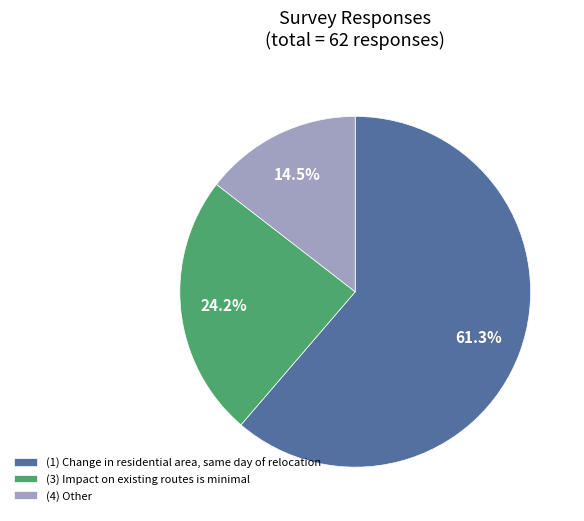

What is the majority slice?

(1) Change in residential area, same day of relocation